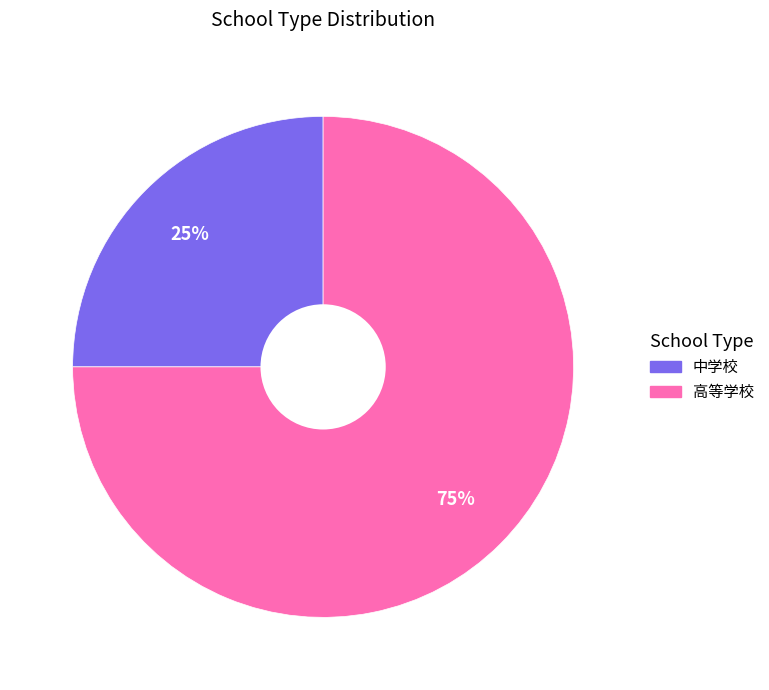

Is the sum of 中学校 and 高等学校 greater than half?

Yes